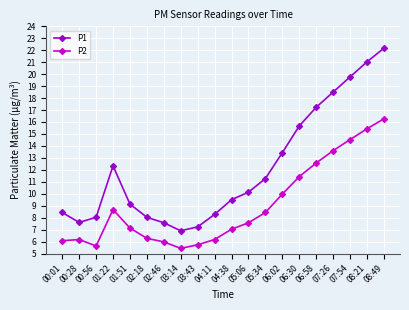

What is the label of the 1st point from the left?

00:01